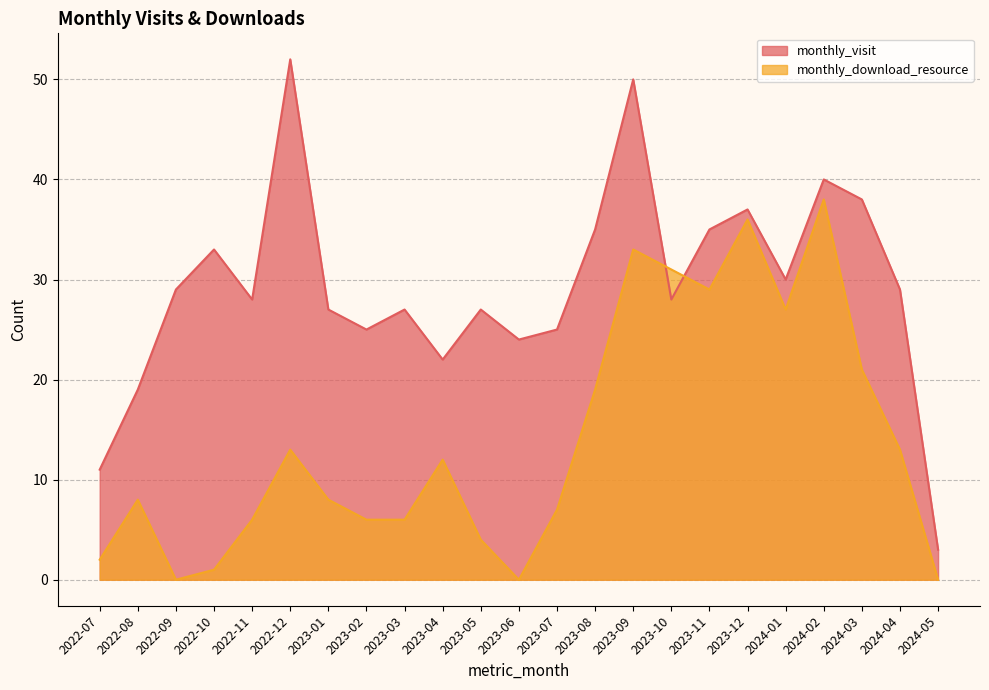

How many intersections are there between monthly_download_resource and monthly_visit?

2